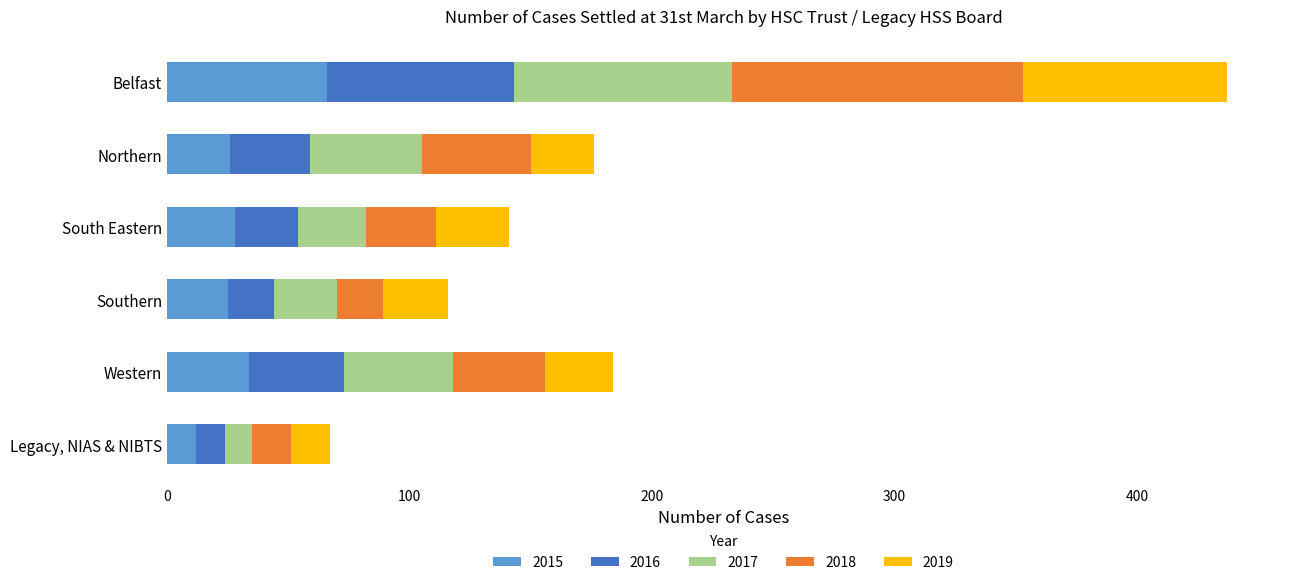

The value of 2015 at South Eastern is 12. True or false?

False